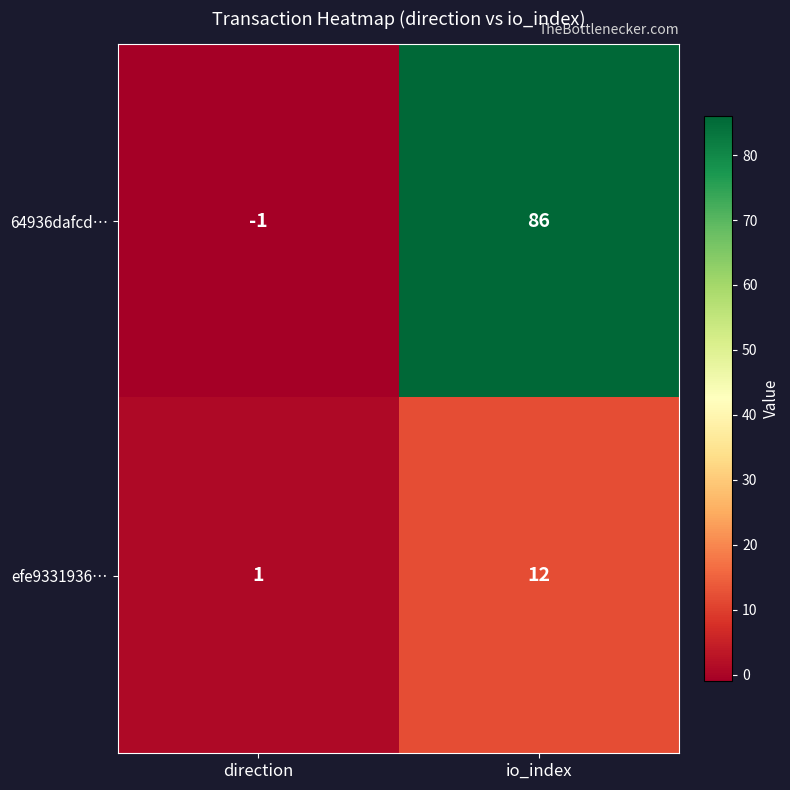

At which label does efe9331936… reach its peak?

io_index